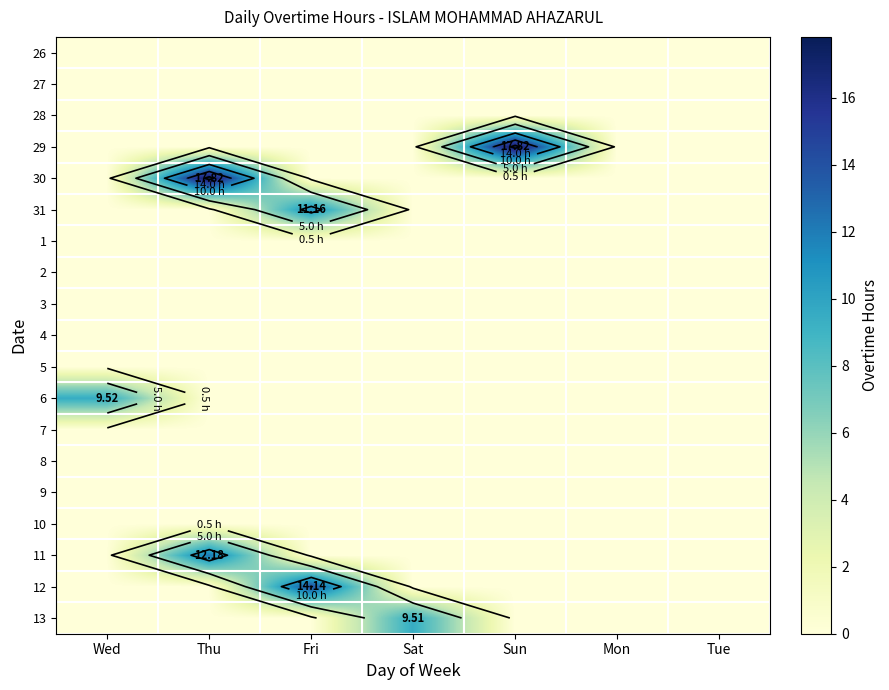

What is the greatest value displayed?

17.8